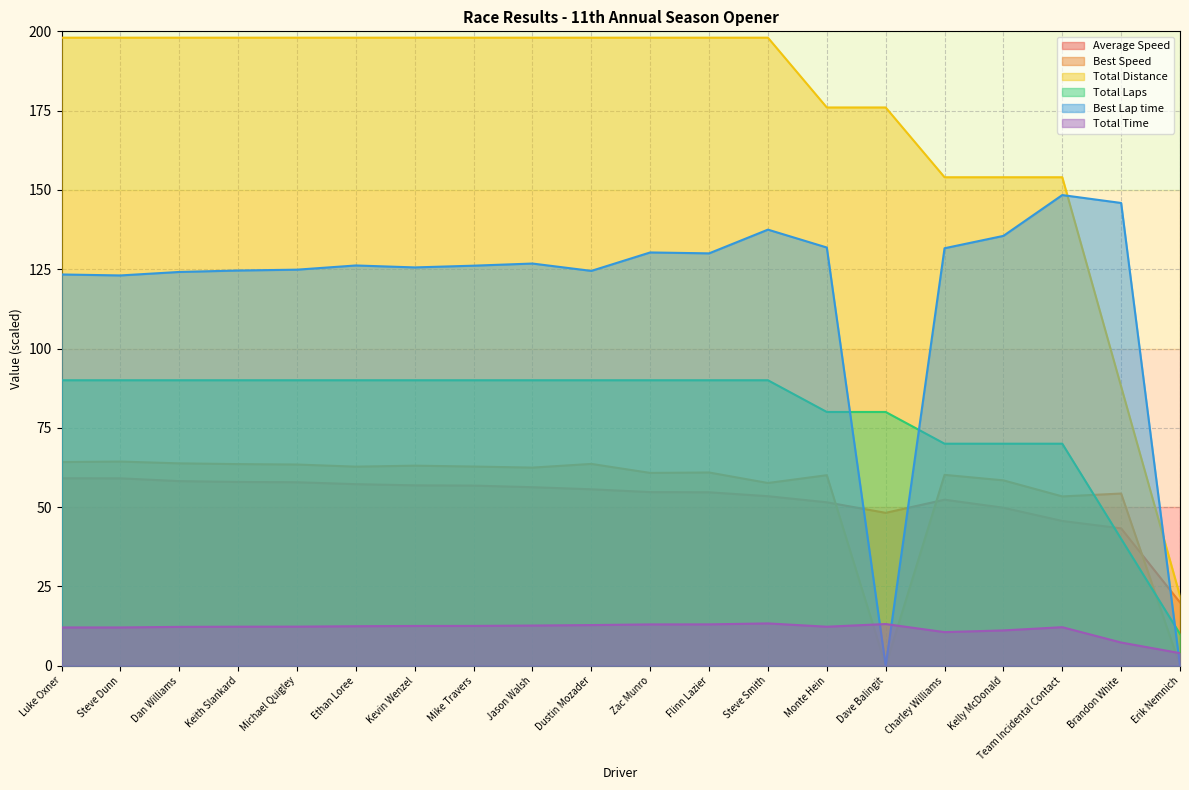

At which label is Total Distance closest to 110?

Brandon White